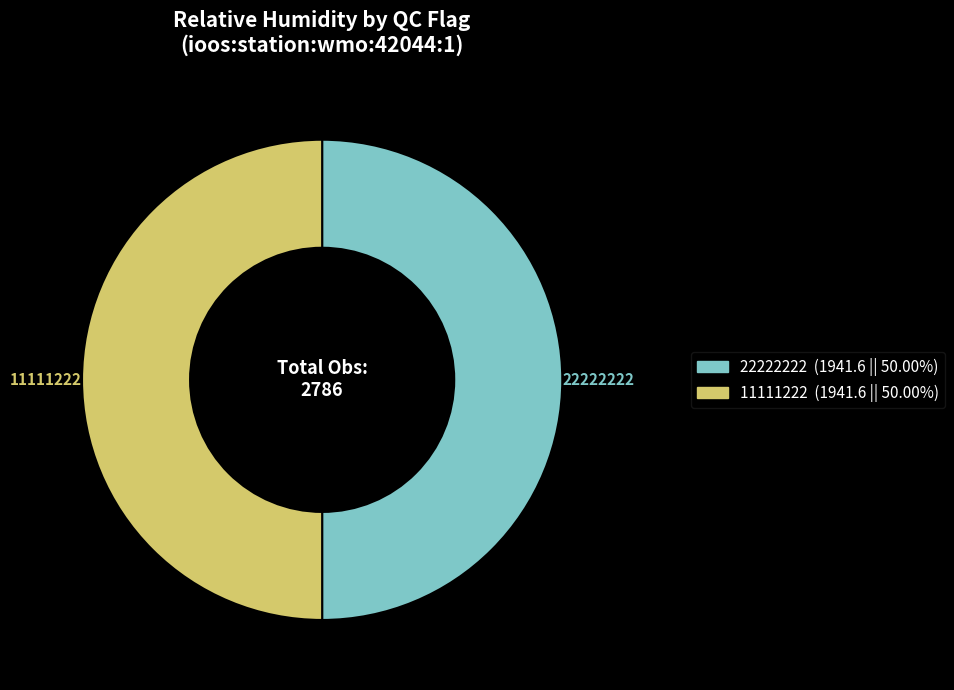

Count the number of slices in the pie.

2